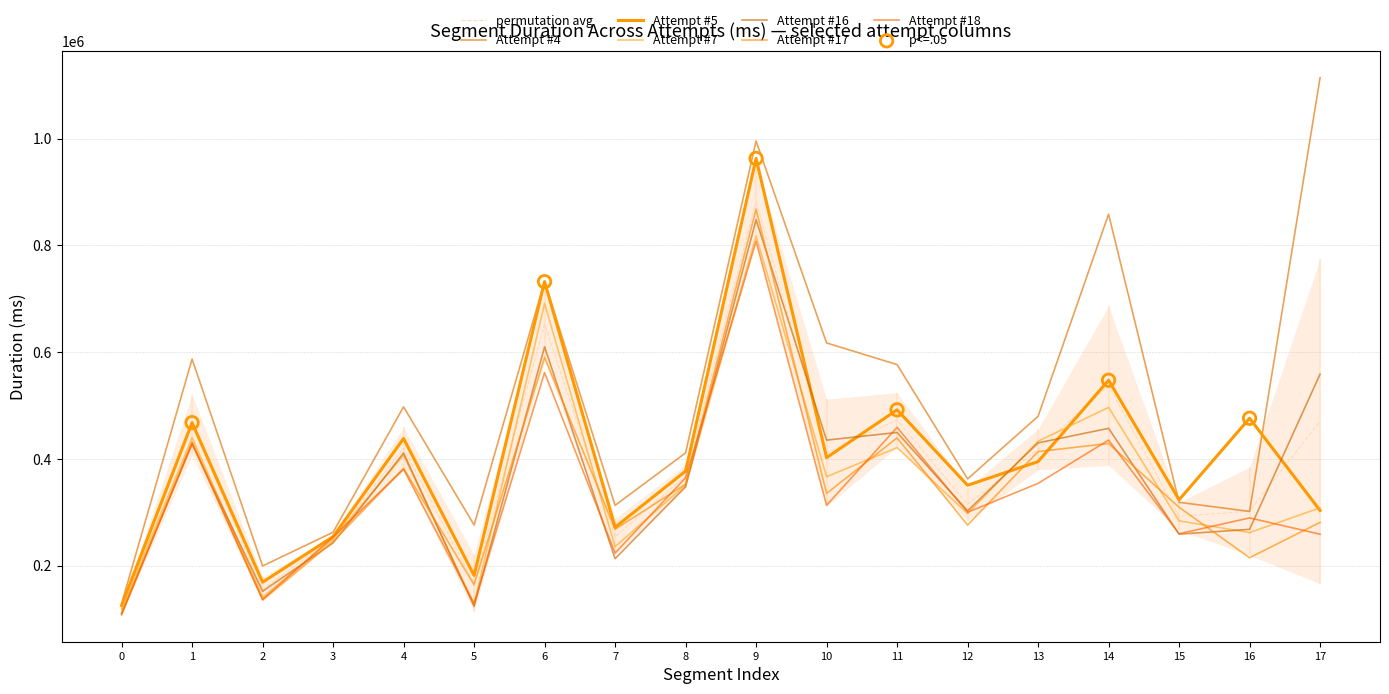

Which series contains the lowest Y value?

Attempt #18